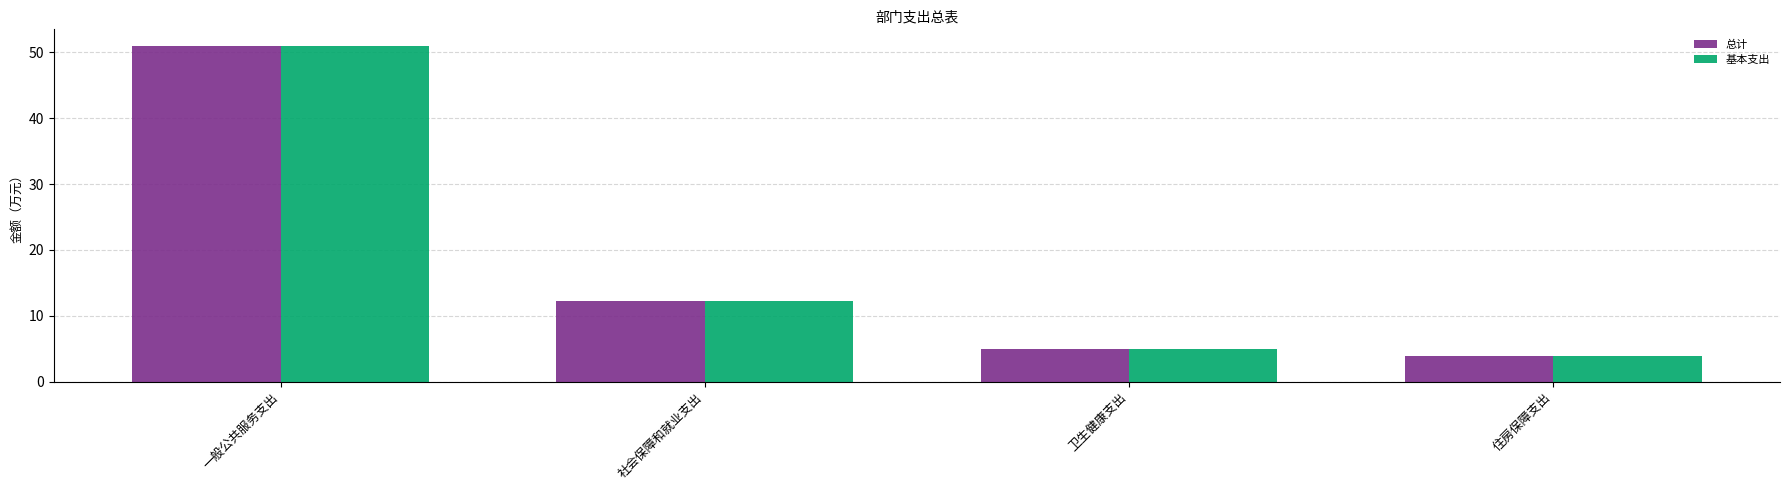

Is it true that 总计 equals 5.5 at 社会保障和就业支出?

False